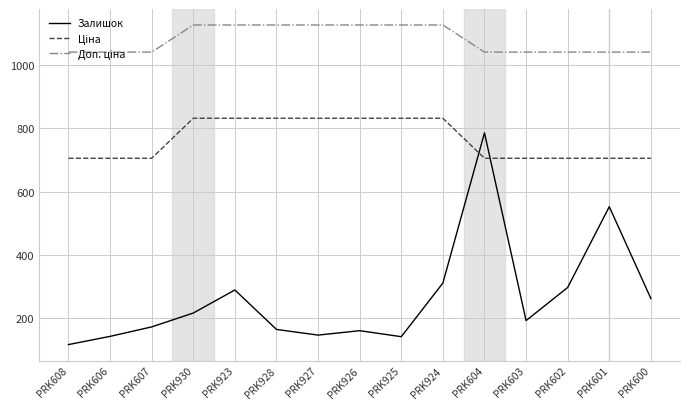

The Залишок series shows 215.0 at PRK930. True or false?

True